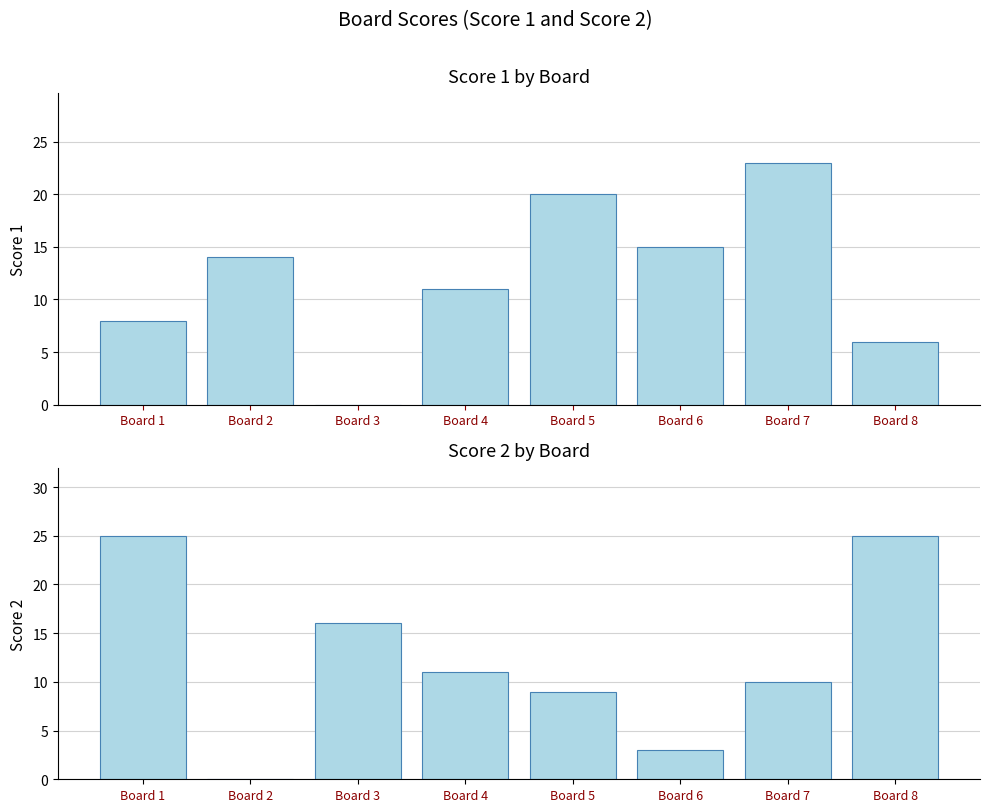

At how many categories does at least one series exceed 7?

8